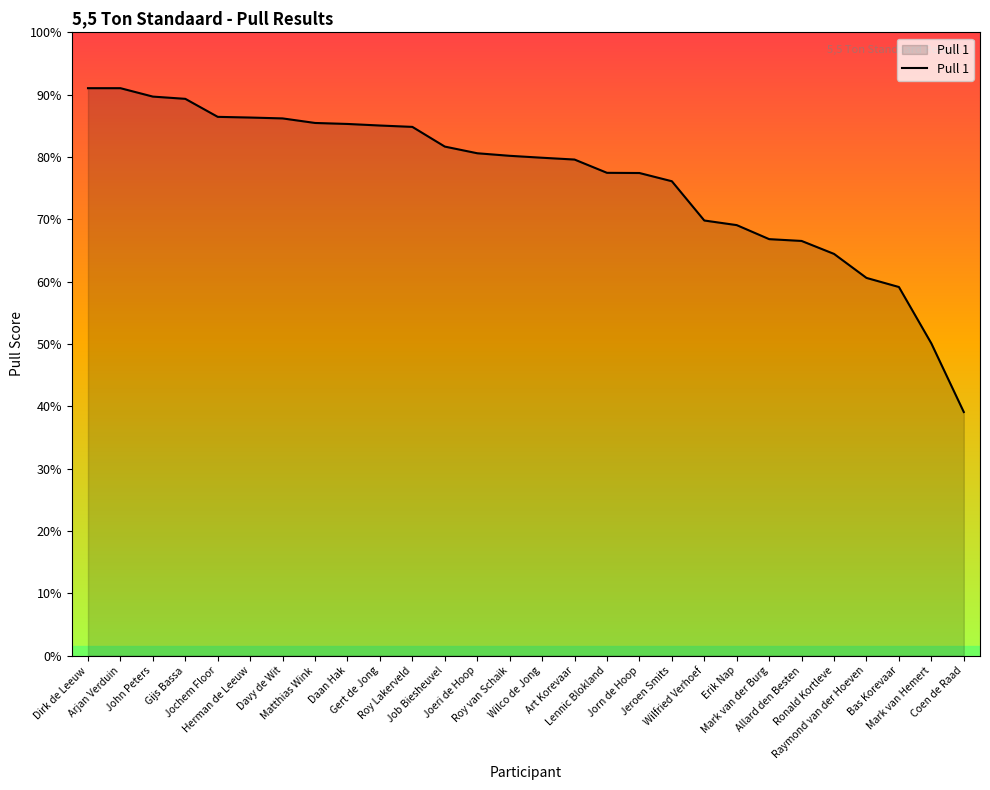

What is the smallest value displayed?

39.1